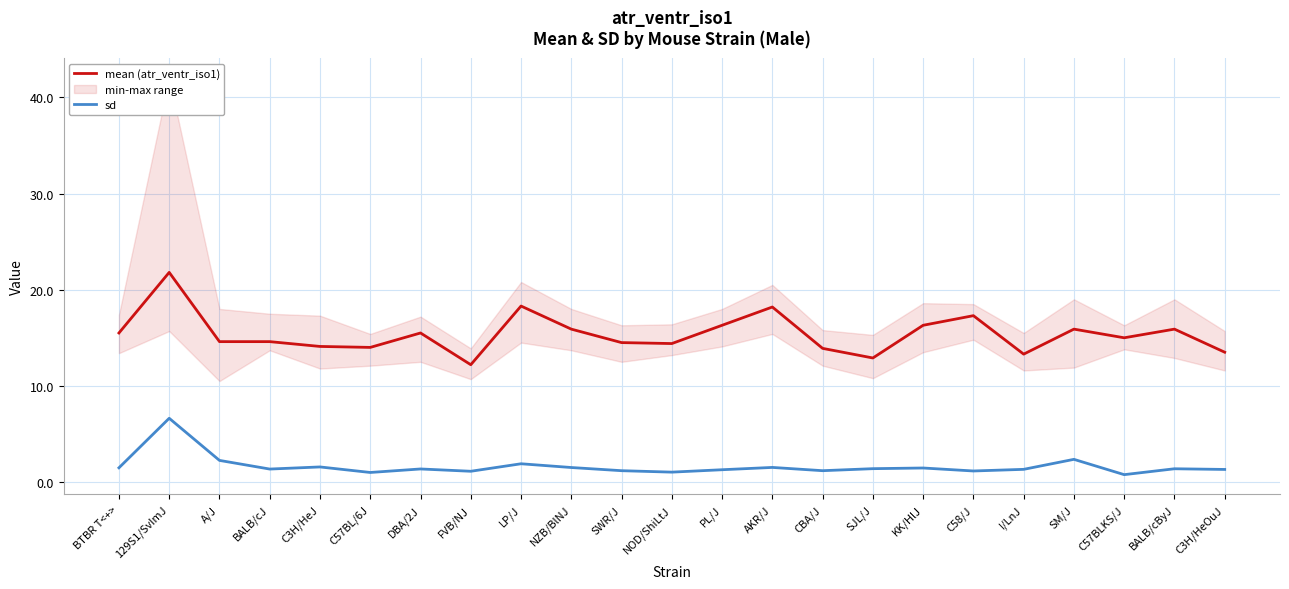

How many data points does each series have?

23